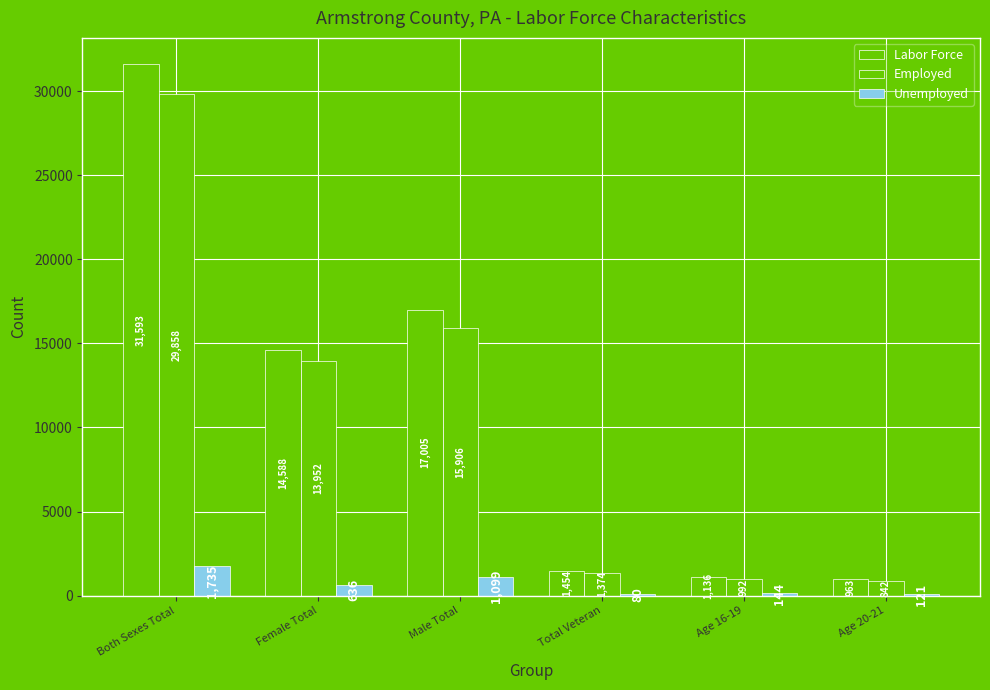

How many series are shown in this chart?

3